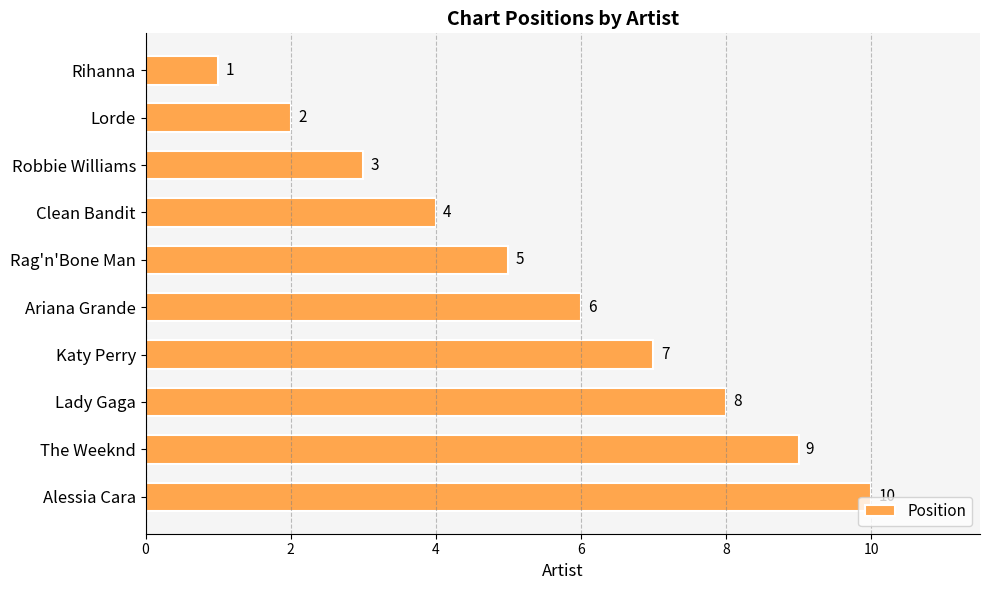

The value at Alessia Cara is 10. True or false?

True